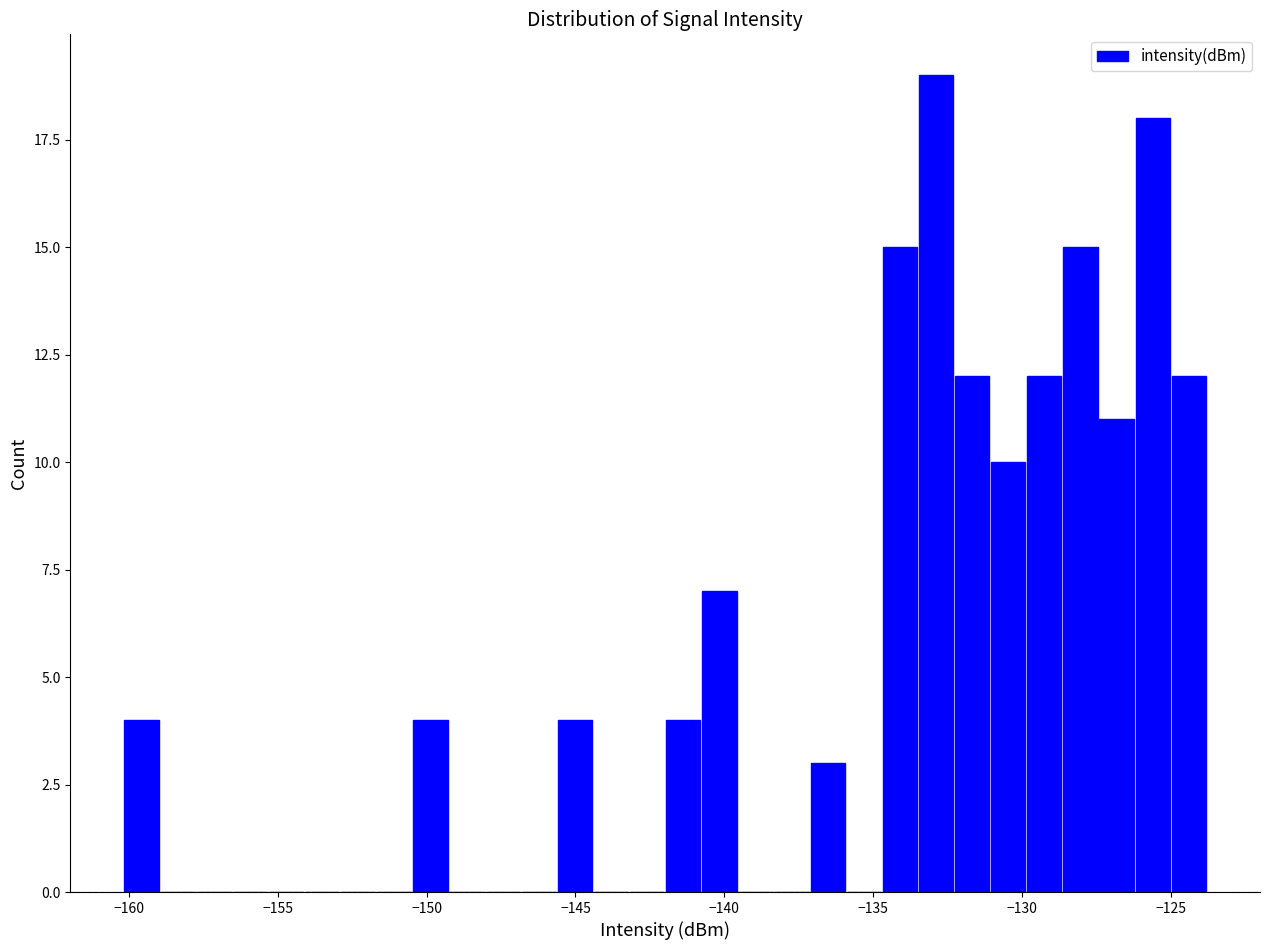

Around what value on the x-axis is the tallest bar? Give the approximate position of its centre, as read against the axis.

-133.0